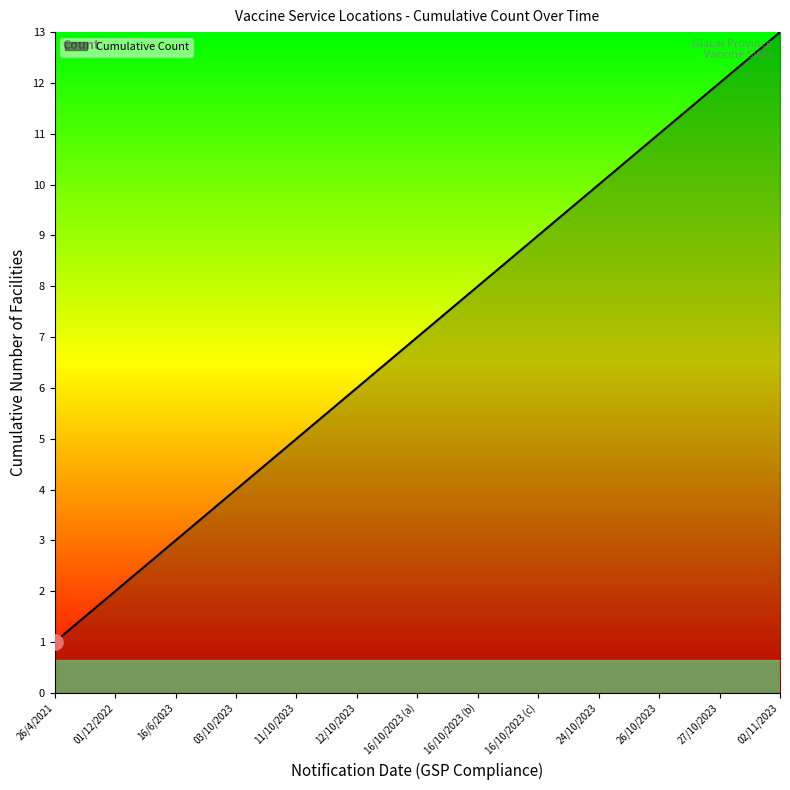

What is the change in value from 16/10/2023 (b) to 16/10/2023 (c)?

+1